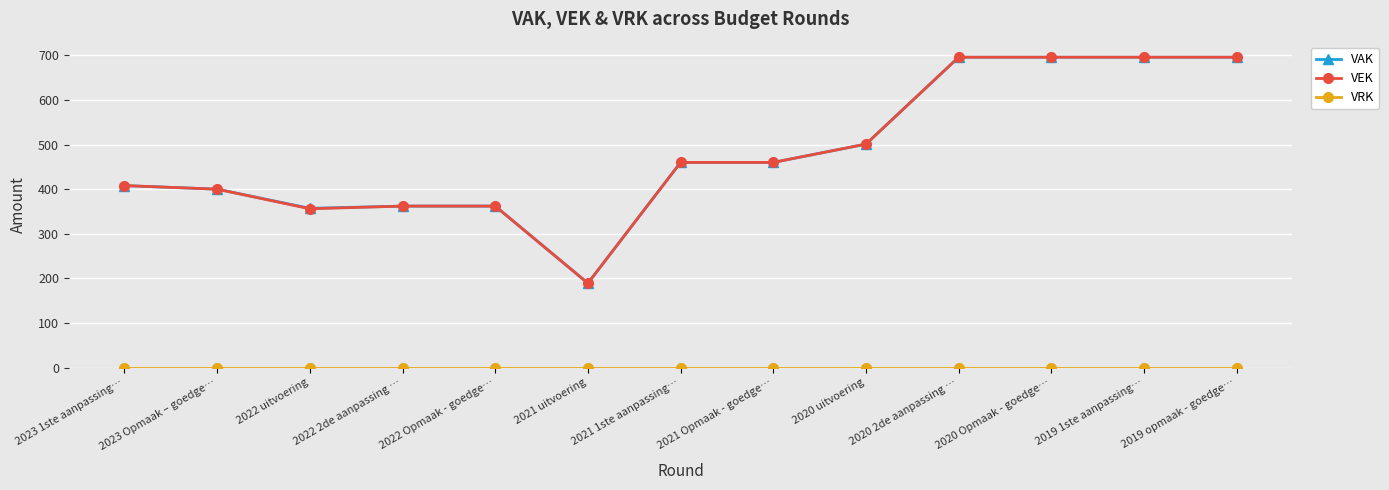

Is the value of VAK at 2023 Opmaak – goedge… greater than the value of VEK at 2020 2de aanpassing …?

No